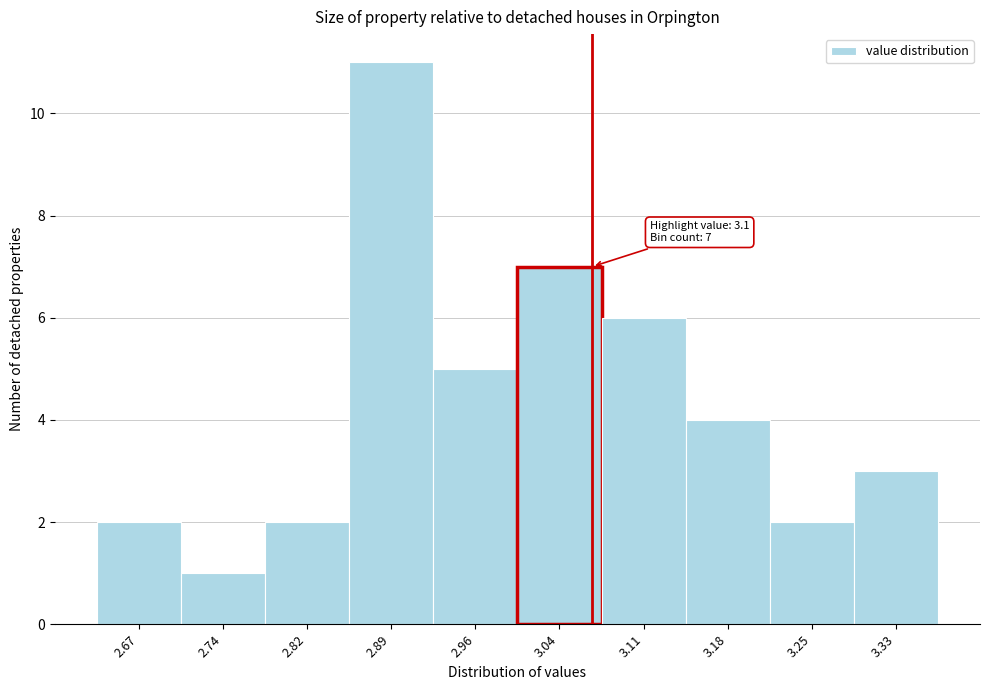

Reading right to left, what are all the values shown in this chart?

3.33=3	3.25=2	3.18=4	3.11=6	3.04=7	2.96=5	2.89=11	2.82=2	2.74=1	2.67=2